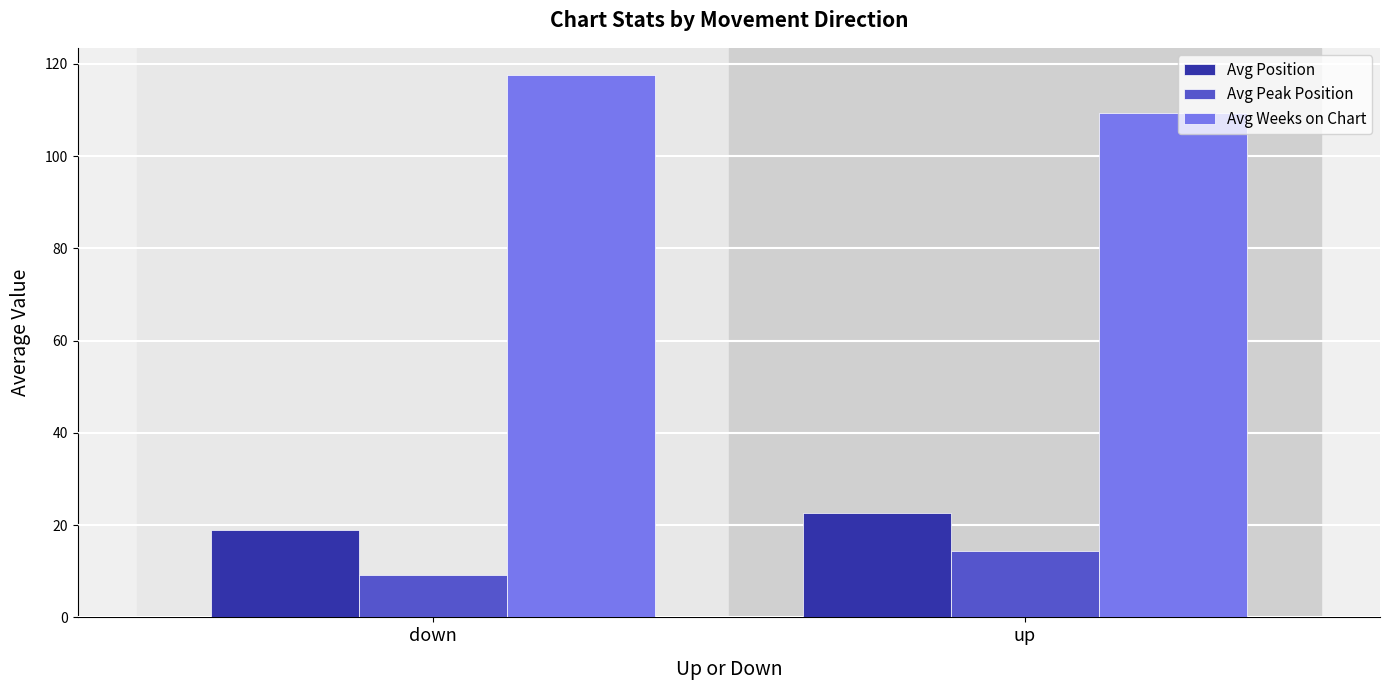

Rank the series by their maximum value, from lowest to highest.

Avg Peak Position, Avg Position, Avg Weeks on Chart